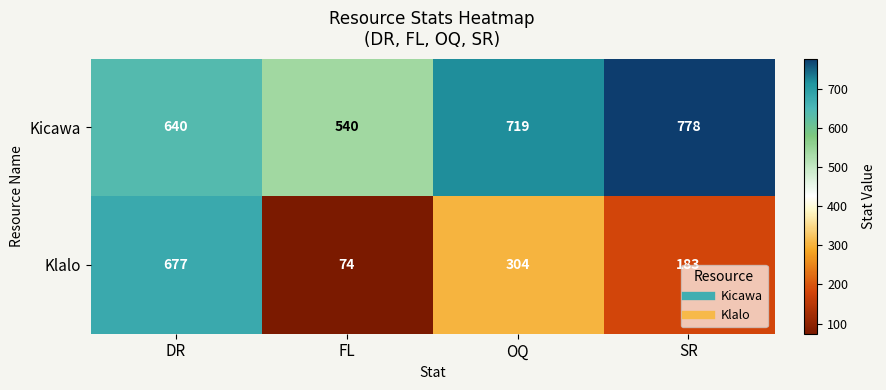

Reading right to left, list all the values displayed in this chart.

Kicawa: SR=778	OQ=719	FL=540	DR=640
Klalo: SR=183	OQ=304	FL=74	DR=677